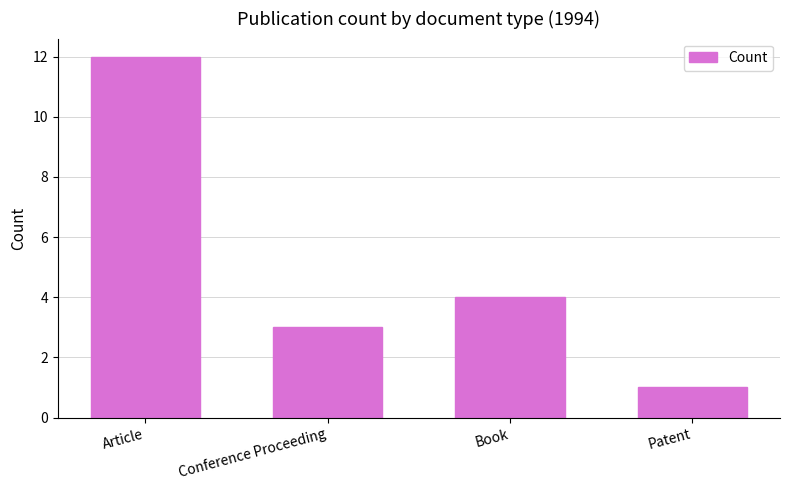

Approximately how many times larger is the value at Conference Proceeding compared to Patent?

3.0